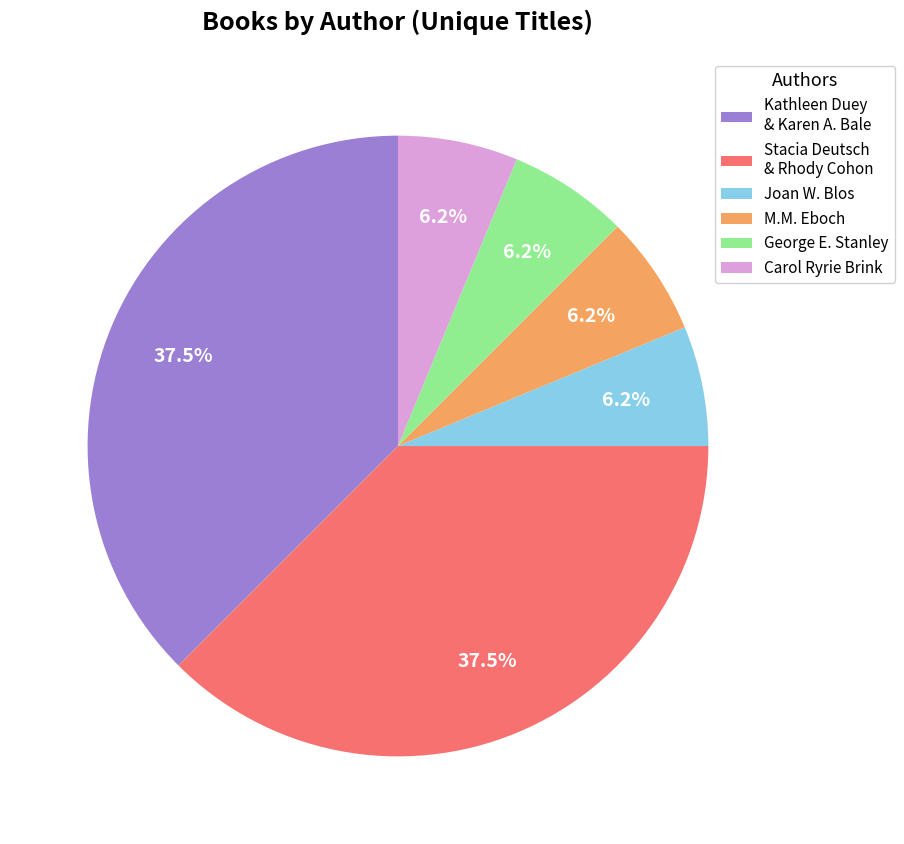

Does any single category account for the majority?

No